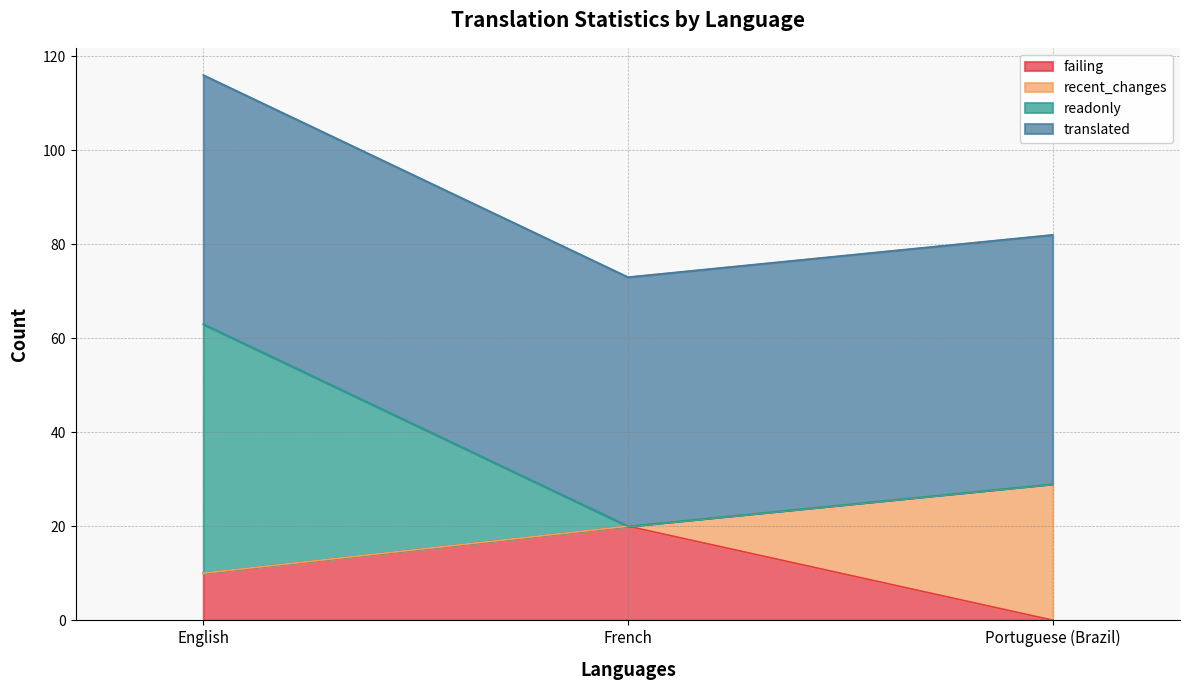

Is it true that failing equals 10 at English?

True